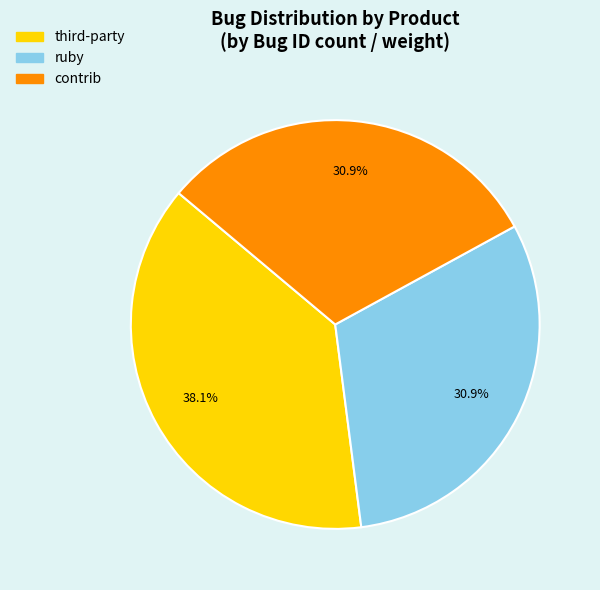

Does contrib represent more than half of the total?

No